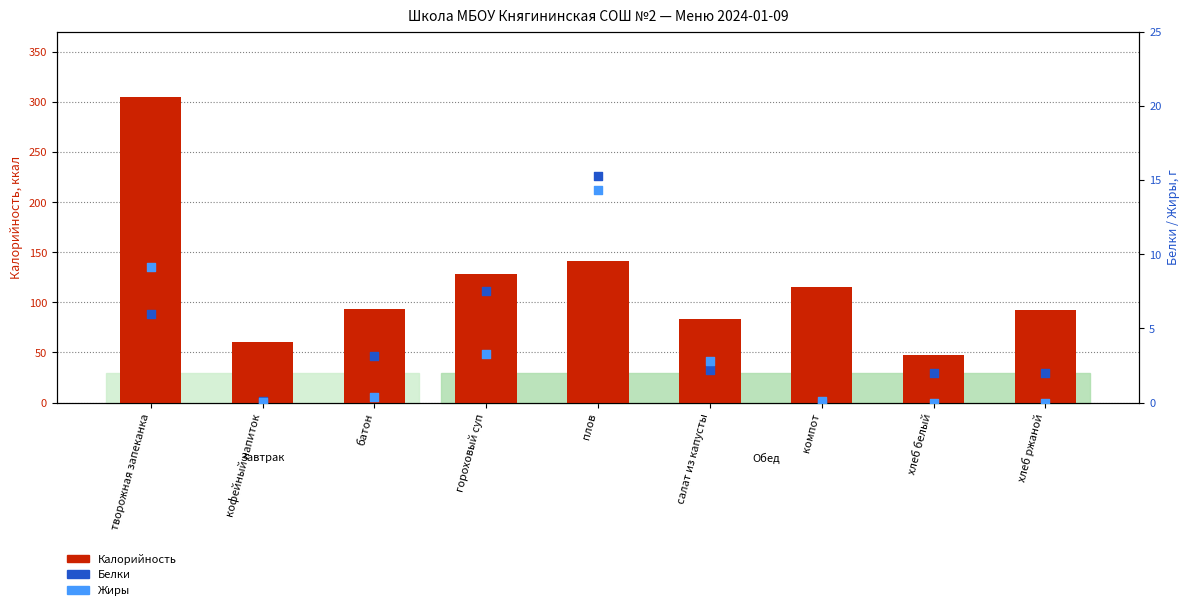

Which series has the largest Y range (max minus min)?

Калорийность